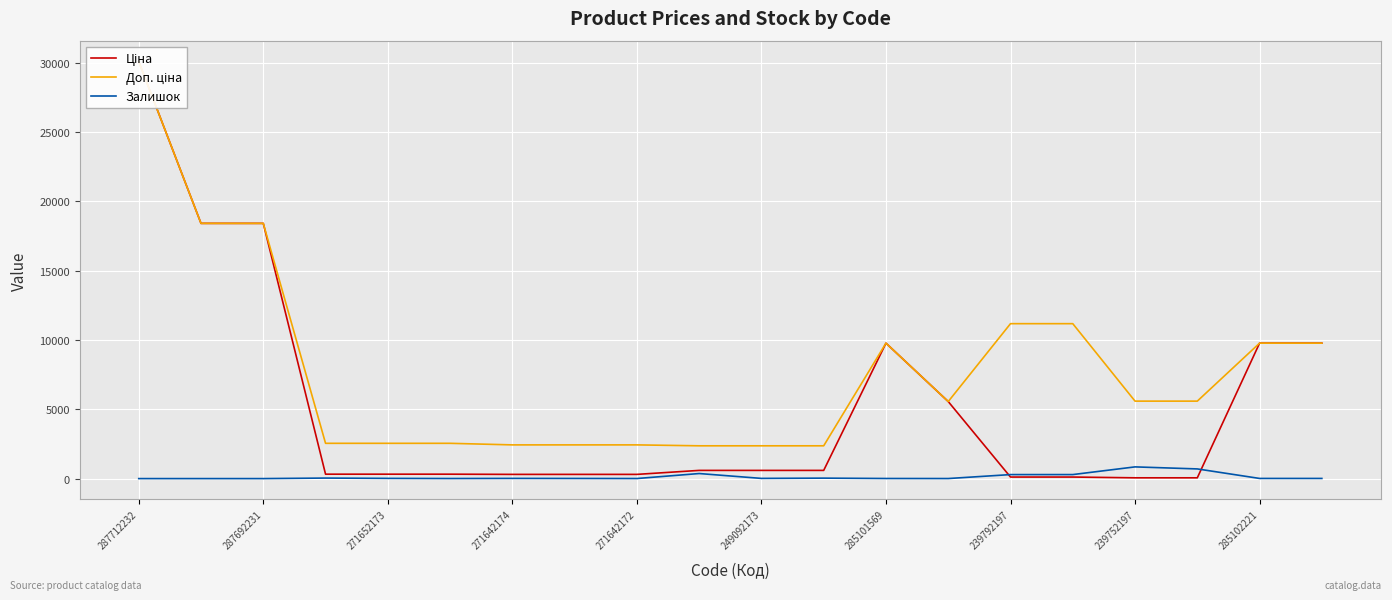

What is the spread (max minus min) of values at 17?

5535.1